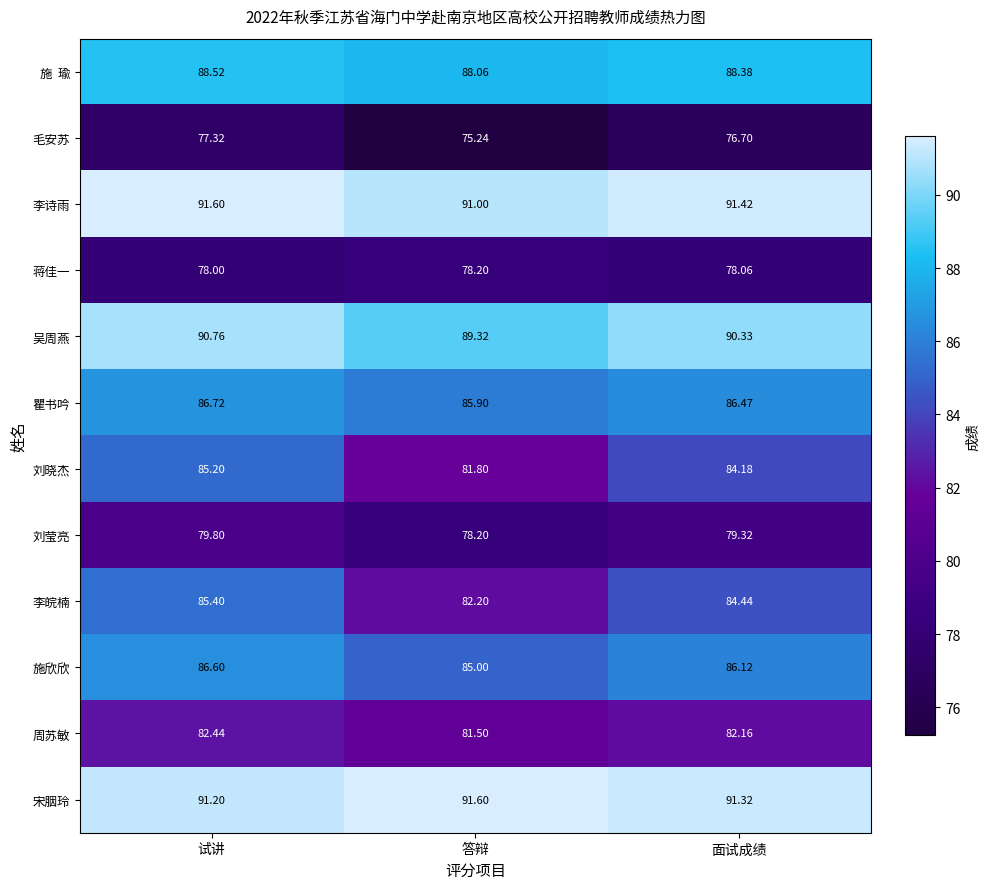

At which category is the sum across all series the highest?

试讲